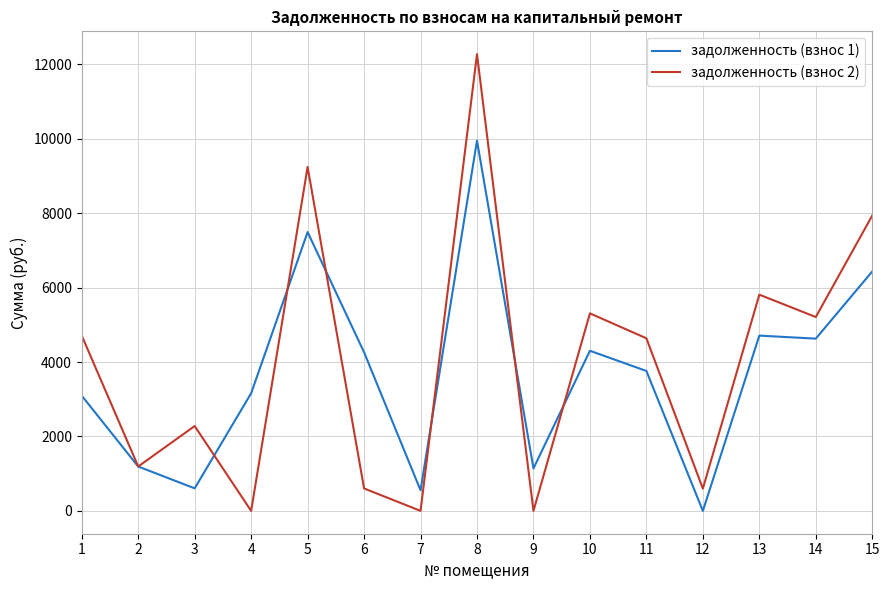

Which series changed the most between 5 and 13?

задолженность (взнос 2)